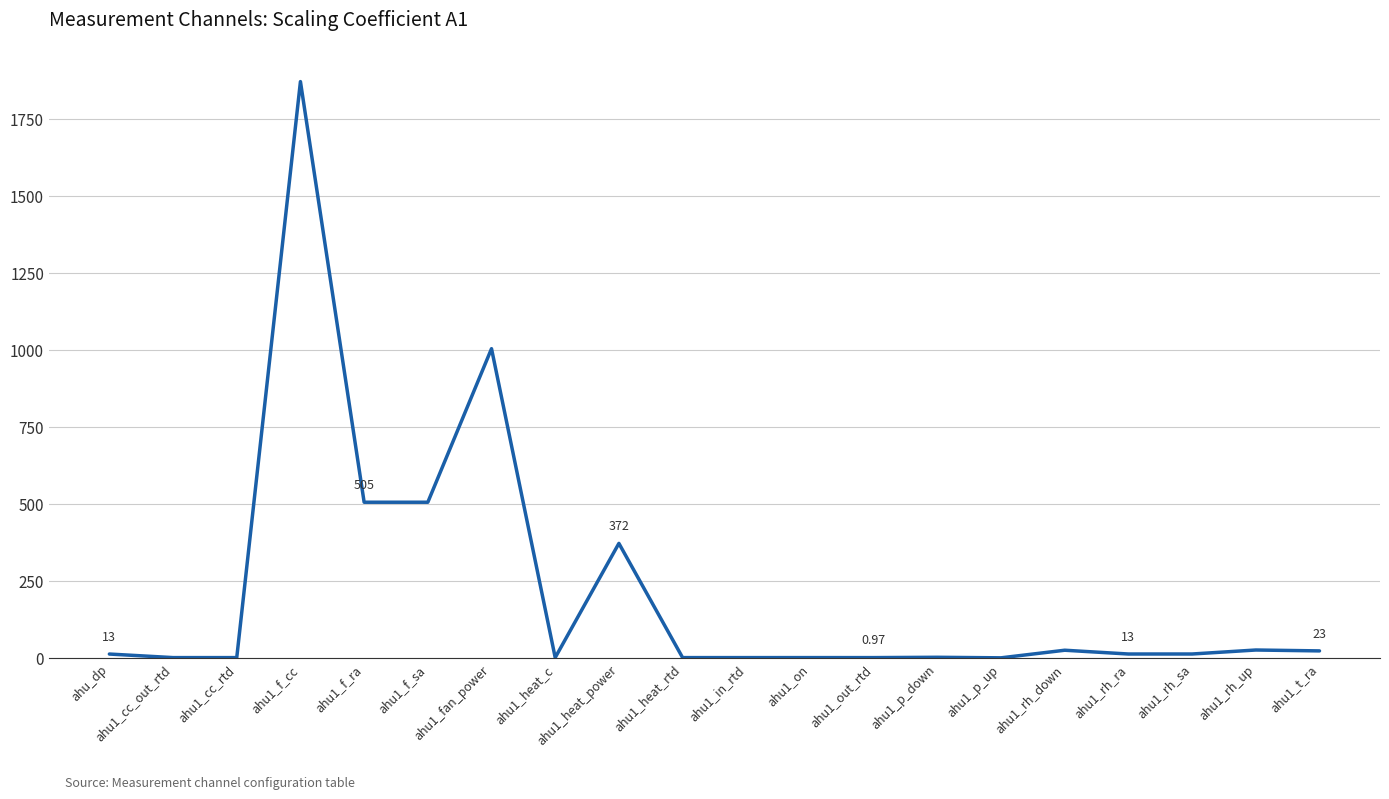

Does the chart display data point markers on the line(s)?

No